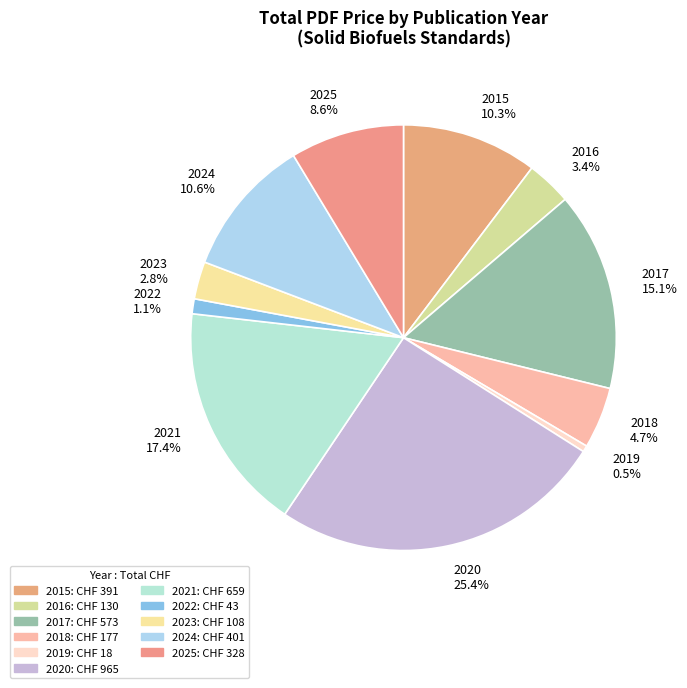

Between 2018 4.7% and 2015 10.3%, which is larger?

2015 10.3%